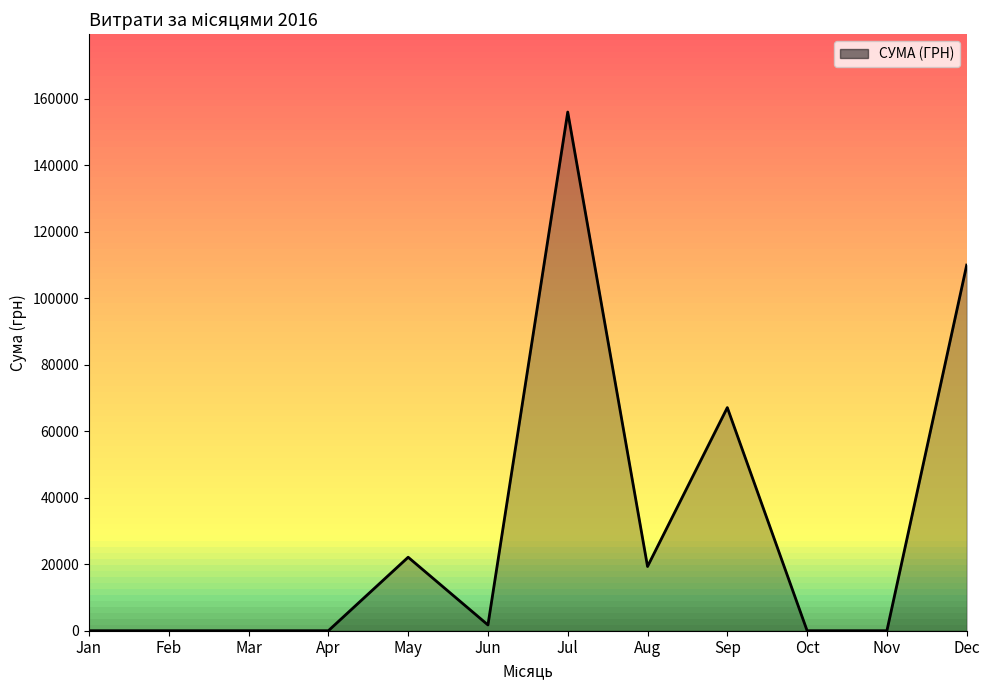

What is the maximum value shown in the chart?

155980.6